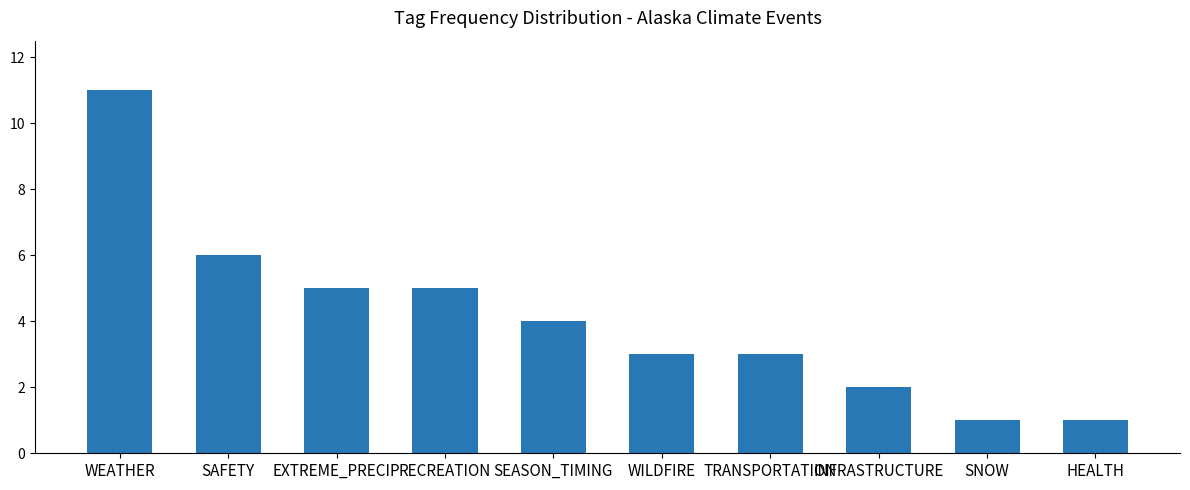

Does the chart contain any negative values?

No